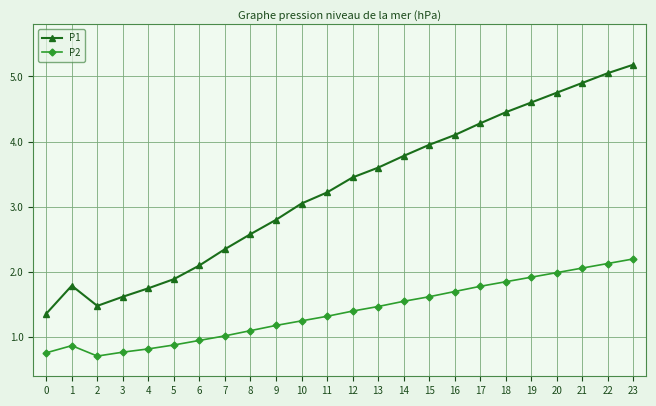

True or false: P1 has a value of 1.8 at 15.

False